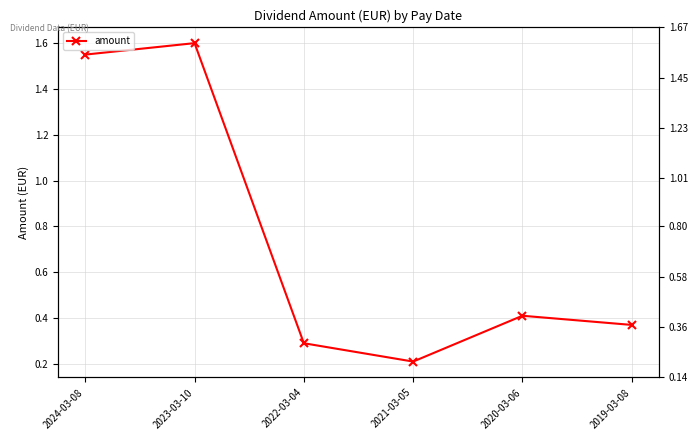

At which label is the value closest to 0?

2021-03-05